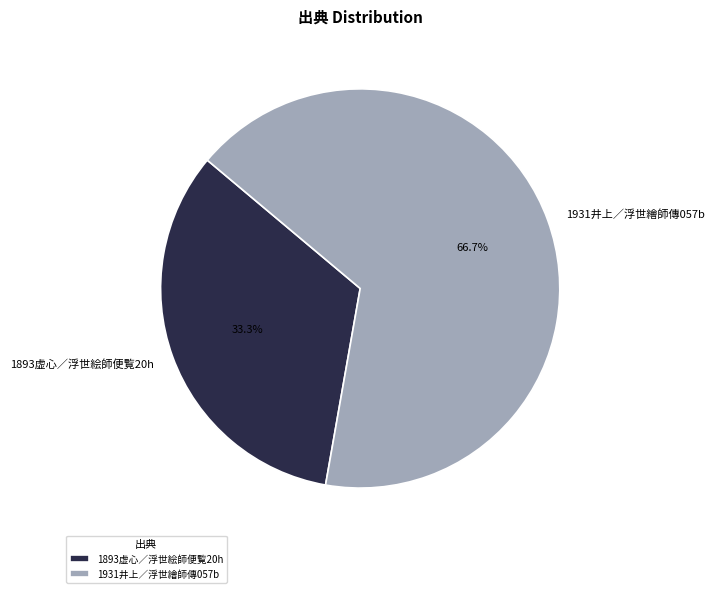

Rank the categories by value from lowest to highest.

1893虚心／浮世絵師便覧20h, 1931井上／浮世繪師傳057b